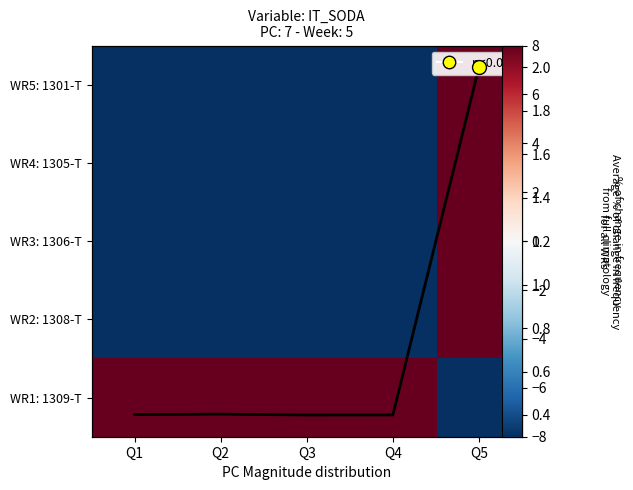

Count the avg line values in the range 0 to 1.

4